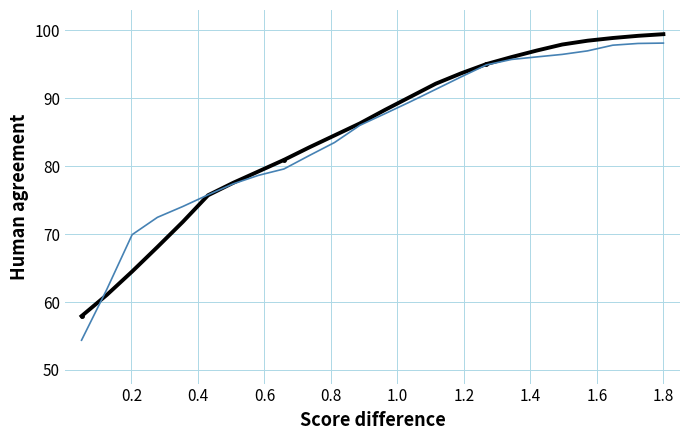

What is the smallest value displayed?

54.4